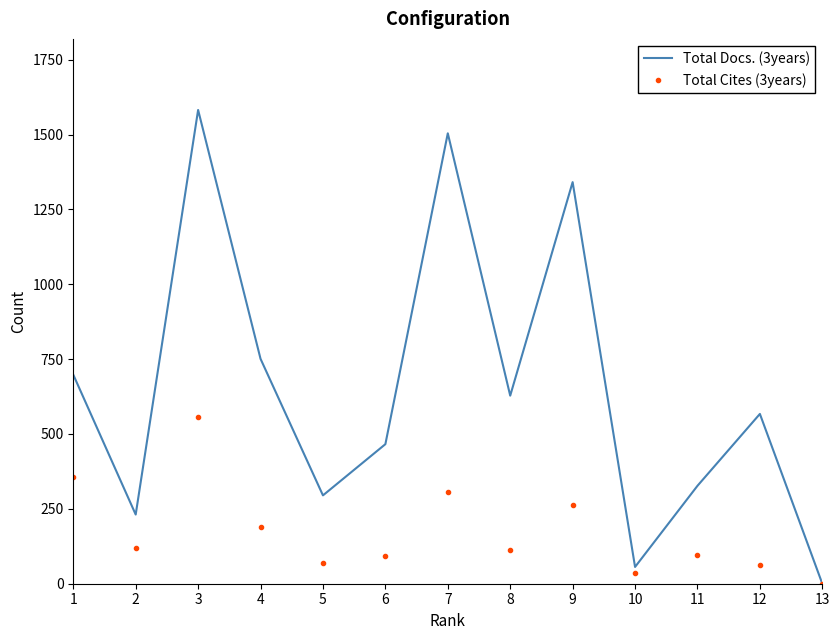

What is the sum of the Total Docs. (3years) values at 11 and 1?

1025